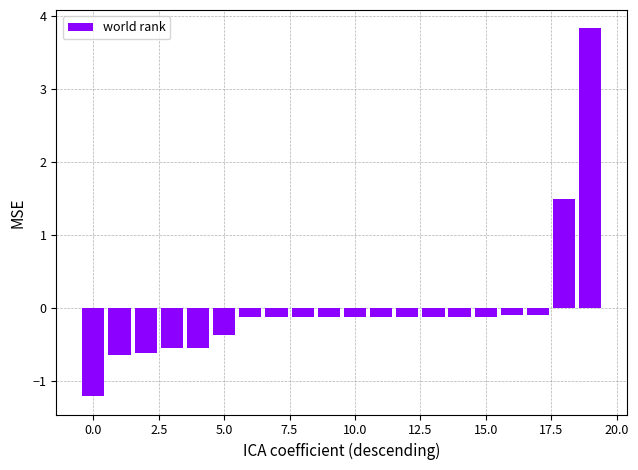

What is the value of the 19th bar from the left?

1.5